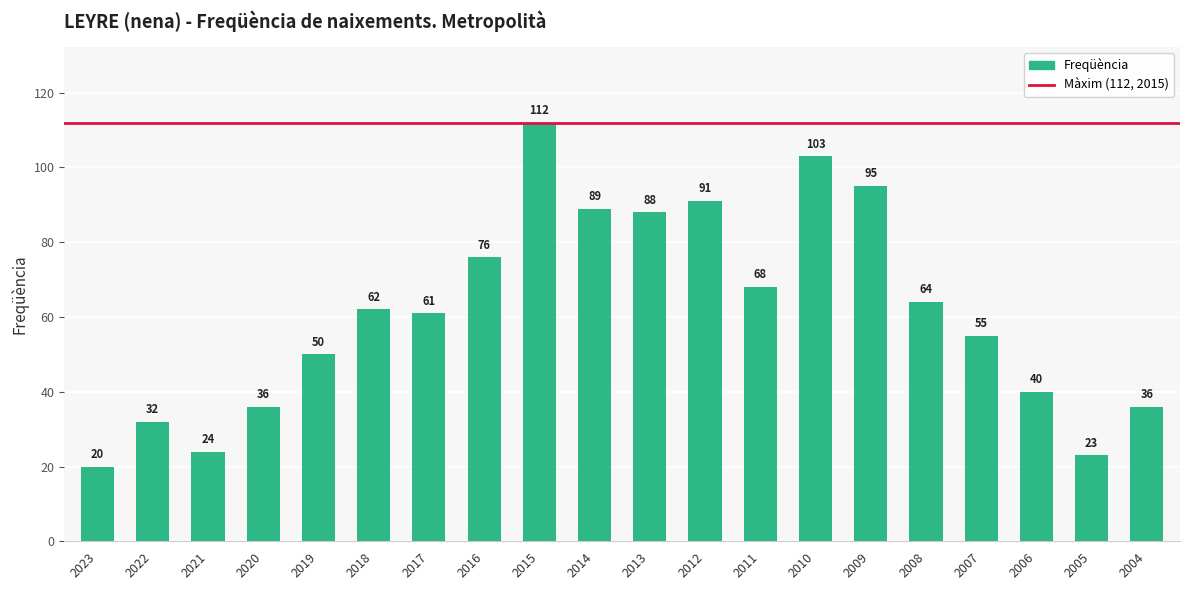

What is the minimum value shown in the chart?

20